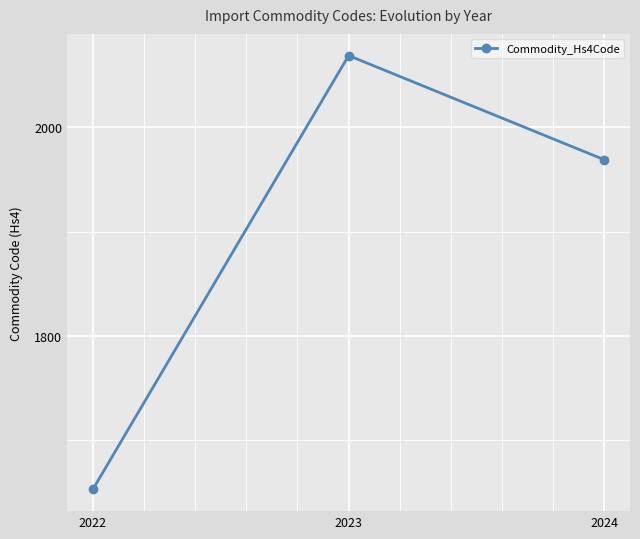

What is the value of the 3rd point from the left?

1969.0